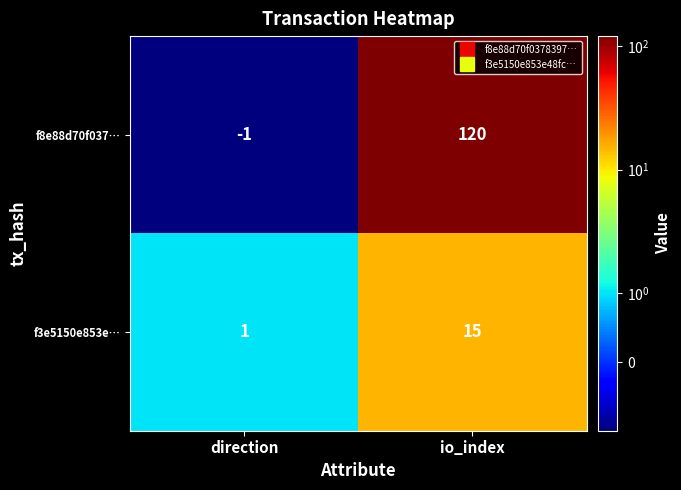

At which category does the chart reach its minimum across all series?

direction